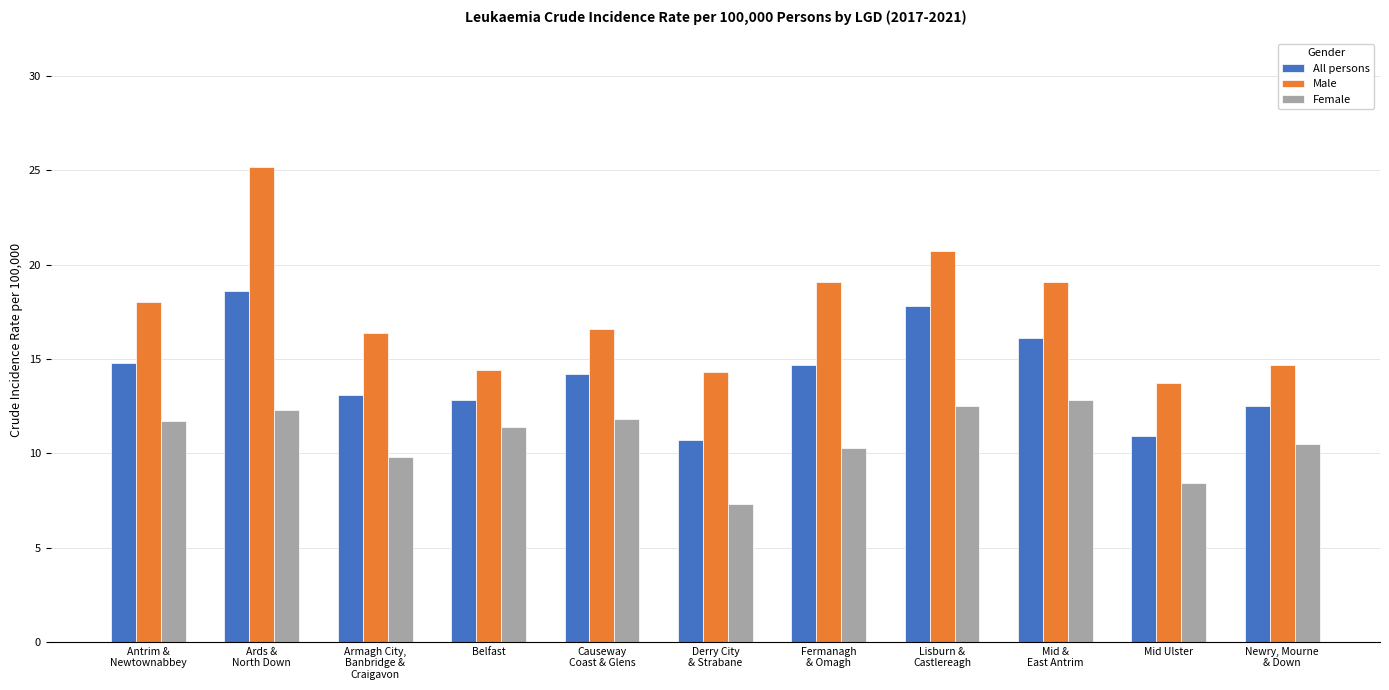

Read the All persons value at Derry City
& Strabane.

10.7